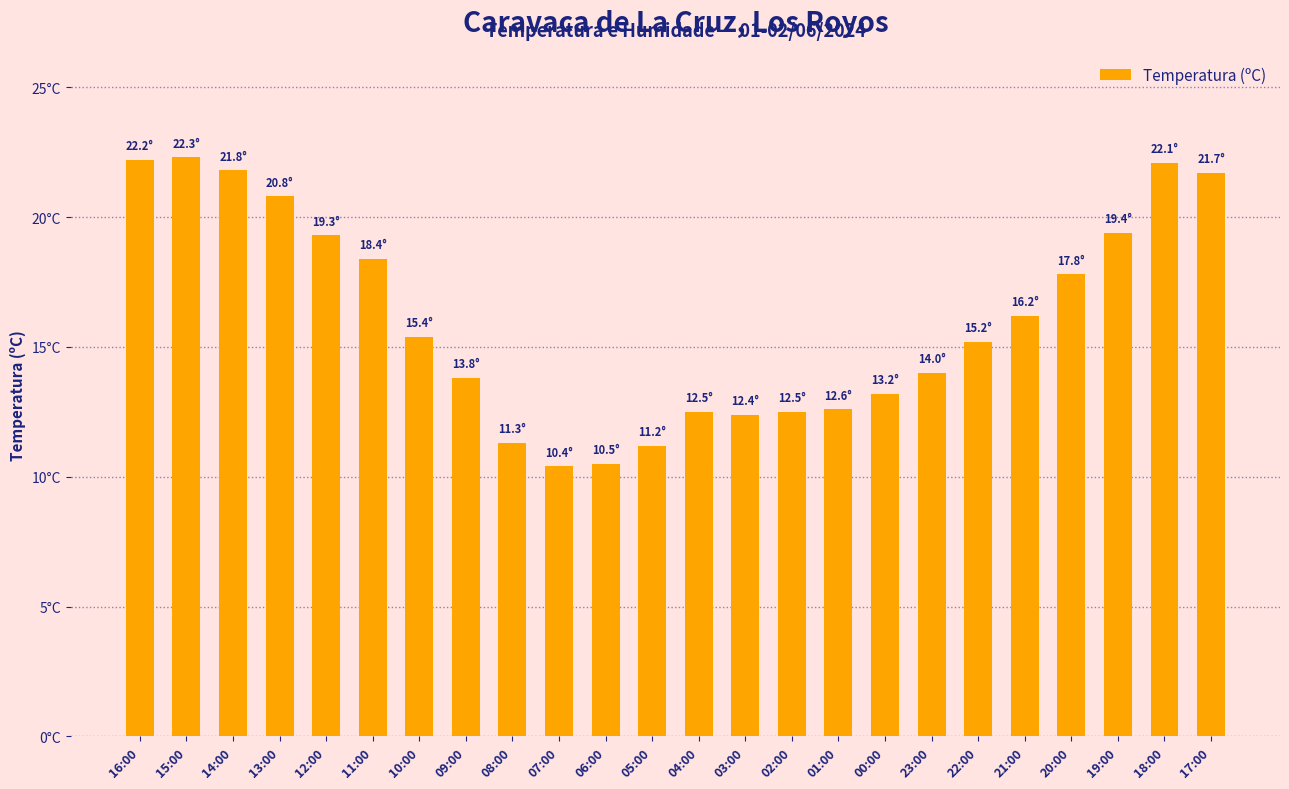

Read the value at 19:00.

19.4